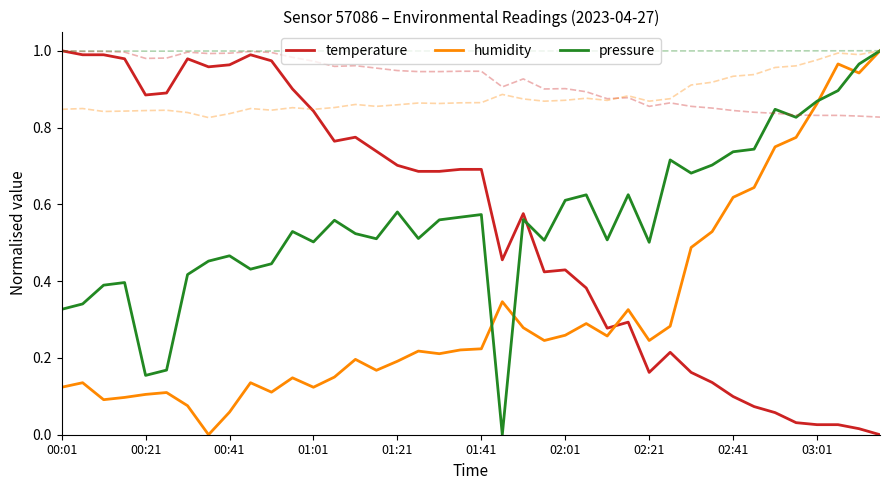

How many values in the pressure series exceed 0?

39